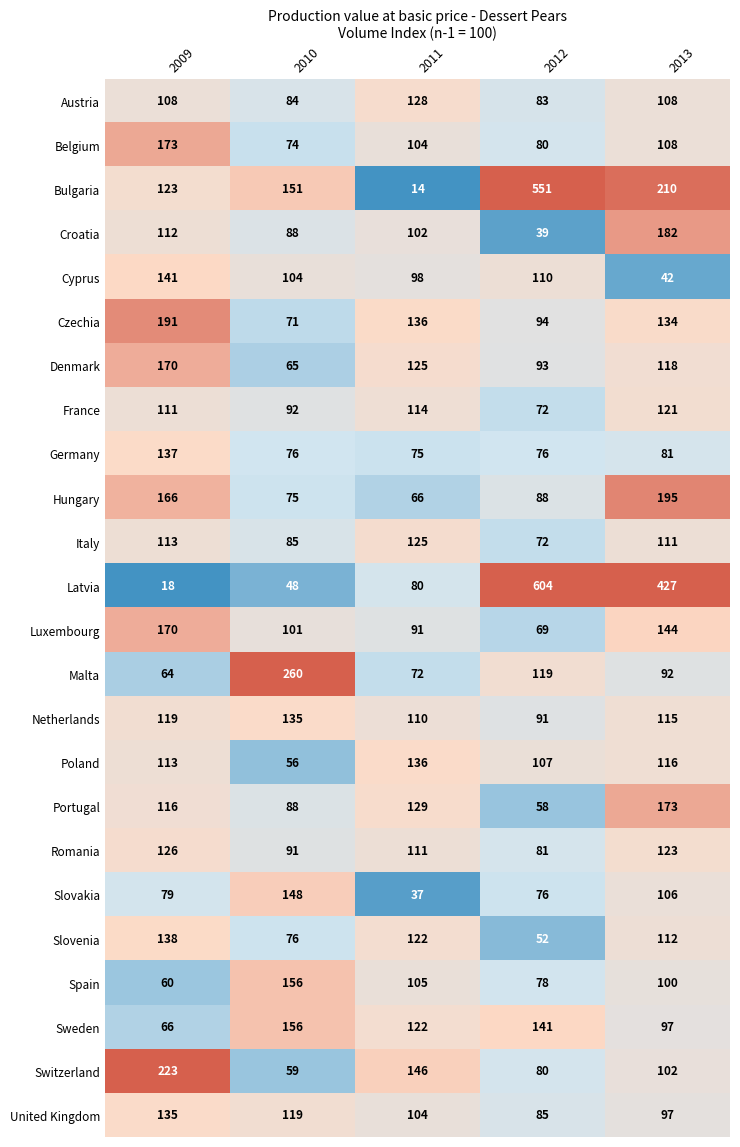

What is the difference between the highest and lowest values at 2010?

212